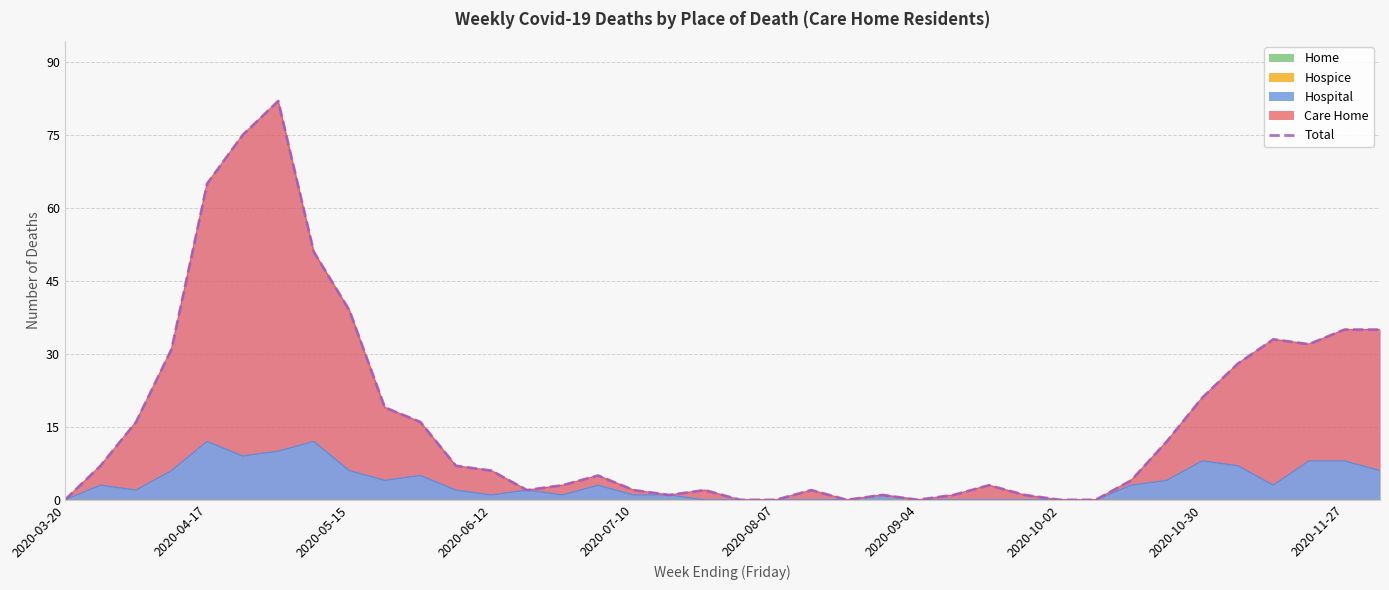

Reading right to left, extract all data points from this chart.

35	35	32	33	28	21	12	4	0	0	1	3	1	0	1	0	2	0	0	2	1	2	5	3	2	6	7	16	19	39	51	82	75	65	31	16	7	0